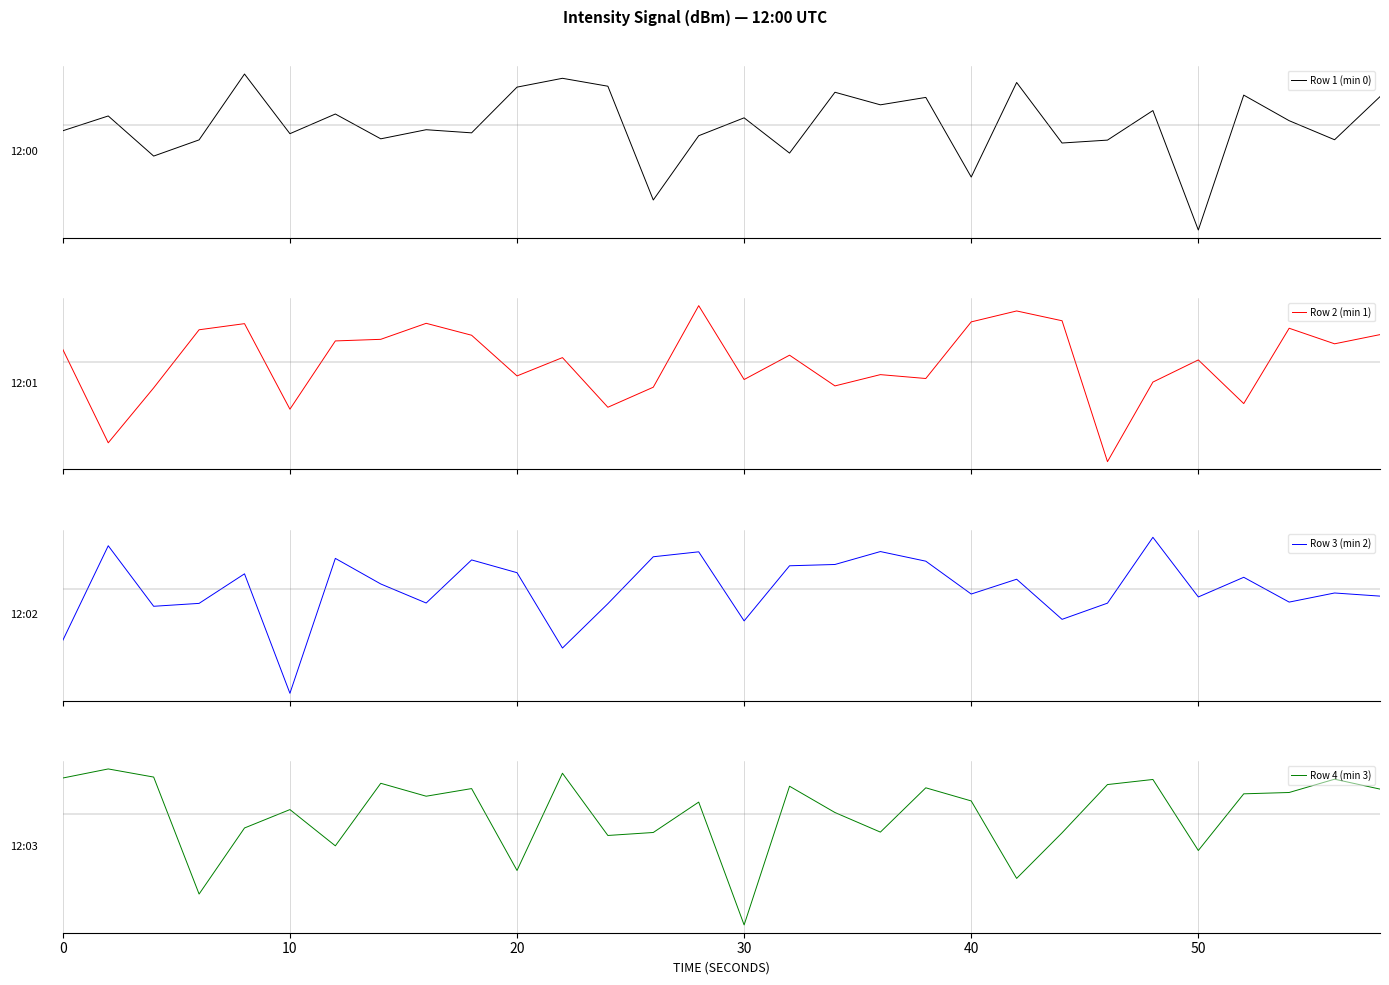

Rank the series by their maximum value, from highest to lowest.

Row 3 (min 2), Row 1 (min 0), Row 2 (min 1), Row 4 (min 3)